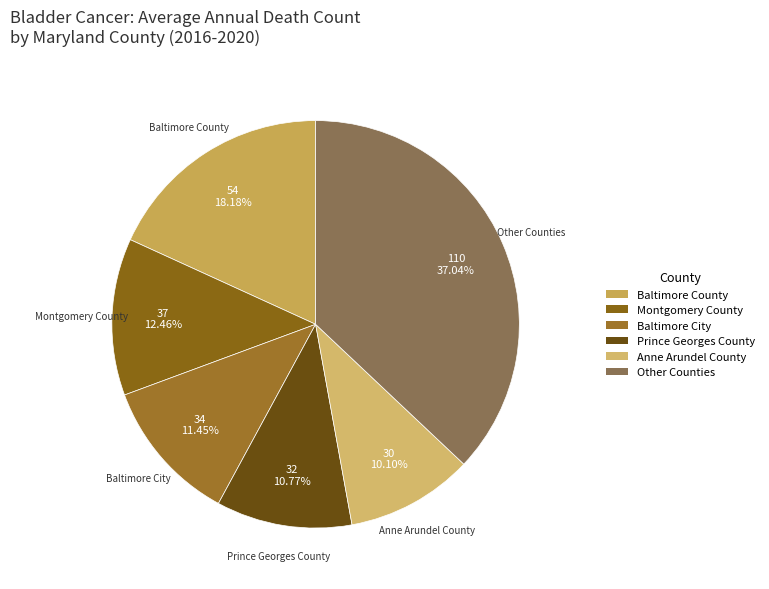

Is there a majority slice in this chart?

No